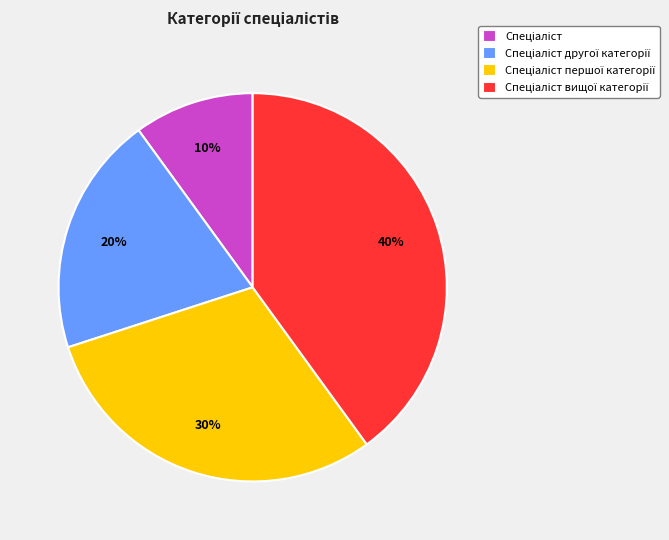

Does any single category account for the majority?

No